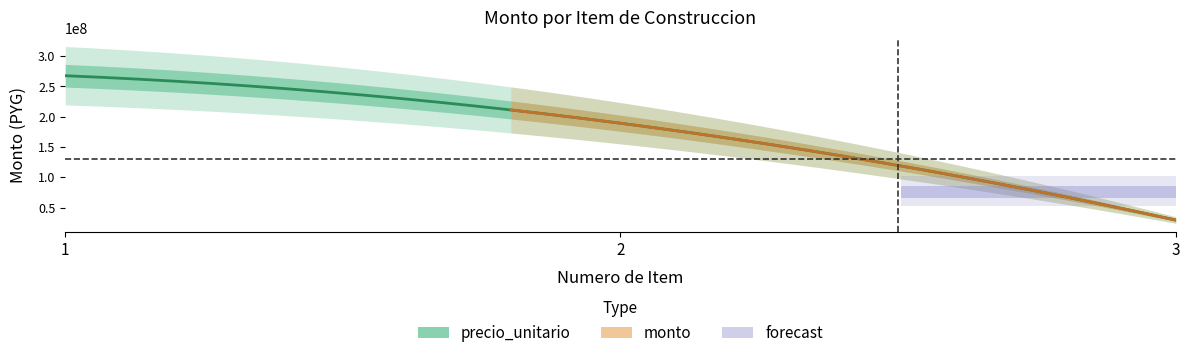

At which category is the sum across all series the highest?

1